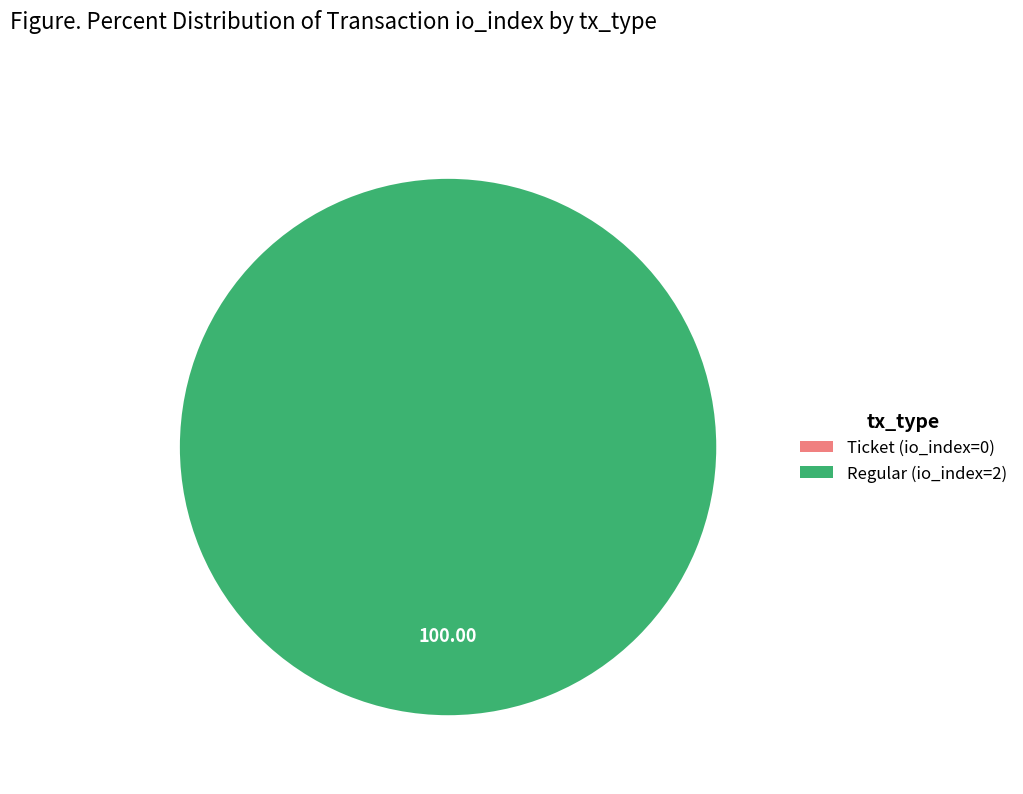

What is the total percentage of Regular (io_index=2) and Ticket (io_index=0)?

100.0%